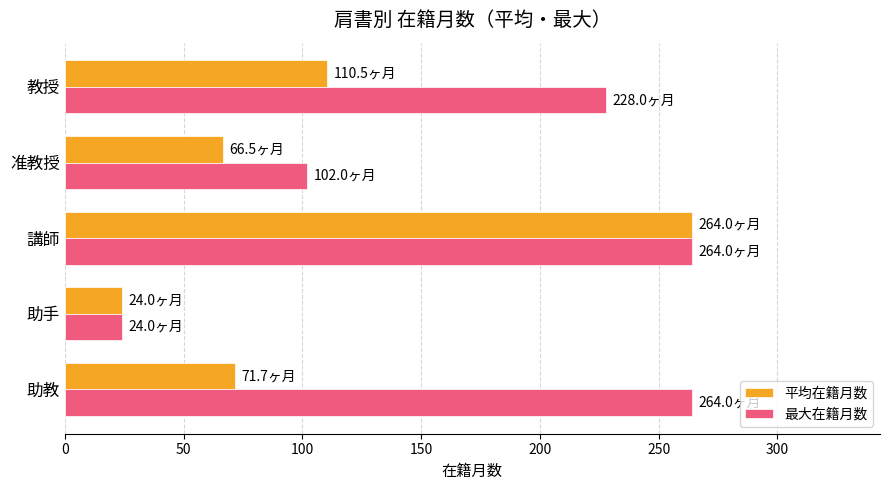

Where is 平均在籍月数 nearest to the value 144?

教授